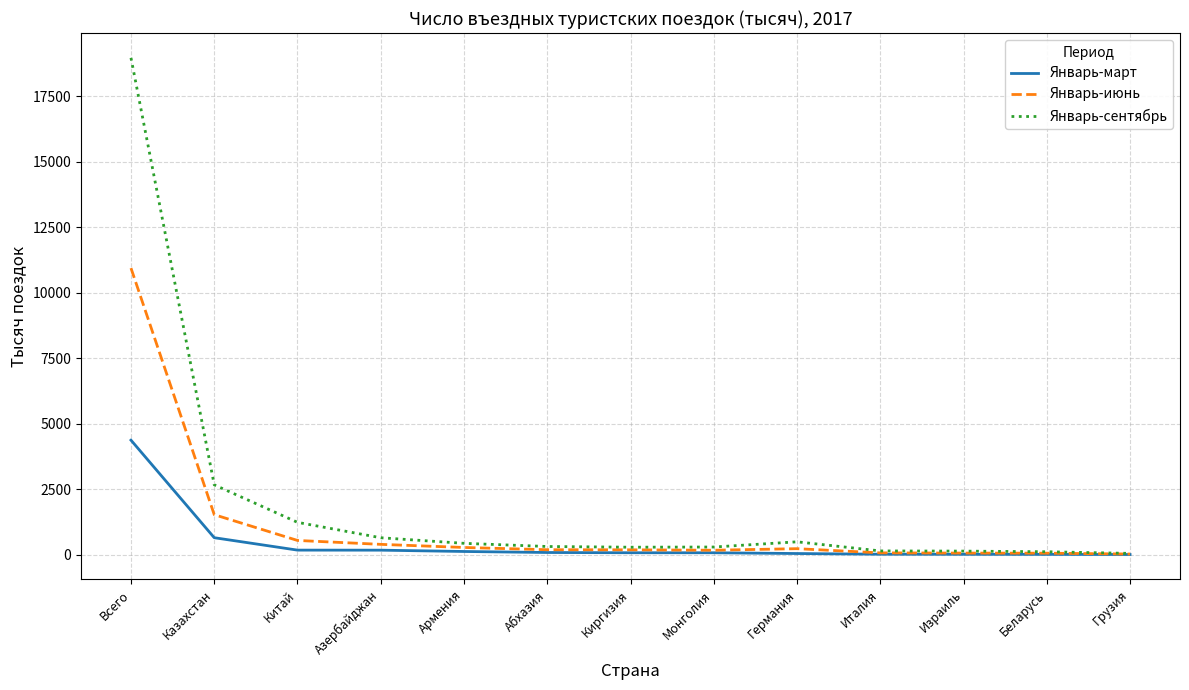

The value of Январь-июнь at Казахстан is 694. True or false?

False